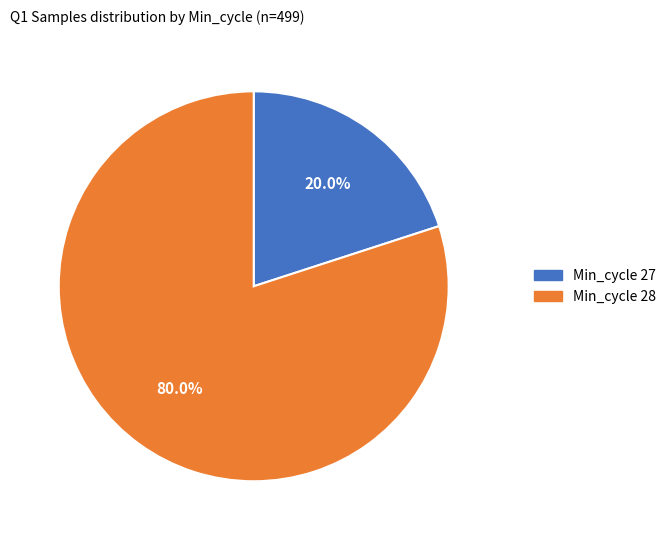

Combined, do Min_cycle 28 and Min_cycle 27 account for over 50%?

Yes